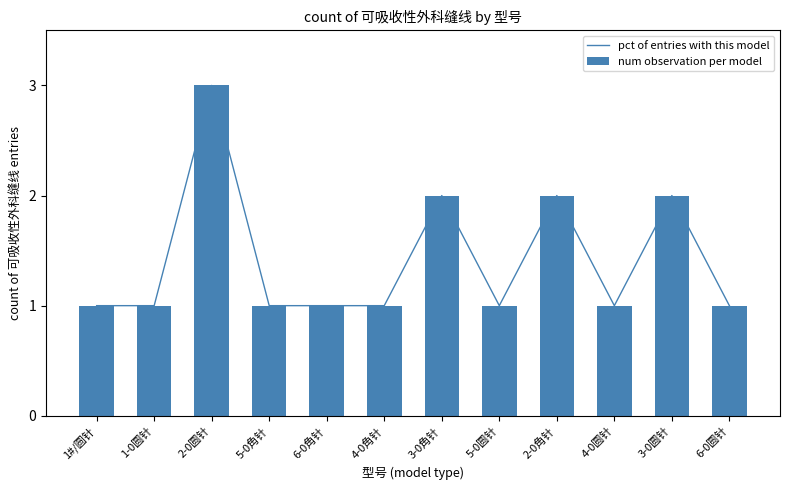

What is the smallest value displayed?

1